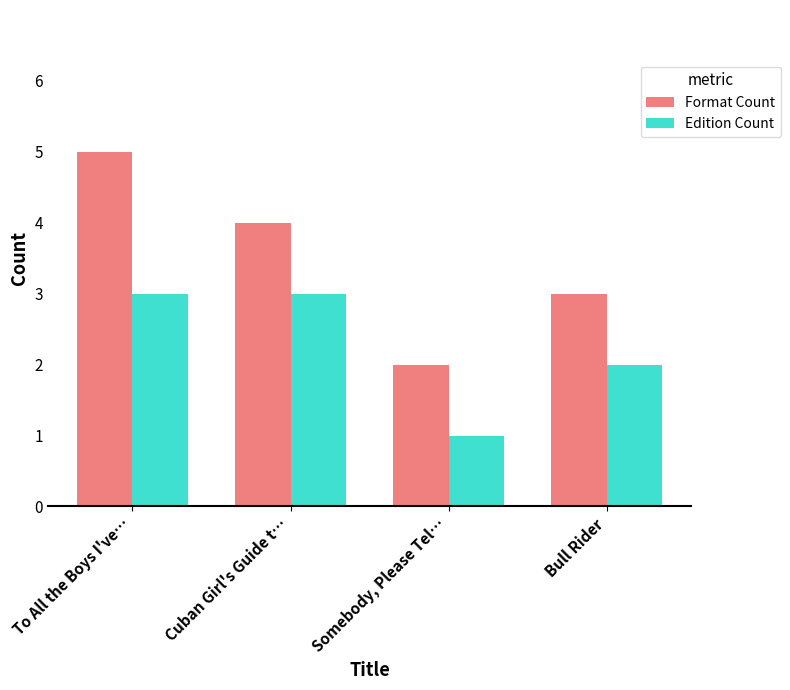

What is the minimum value shown in the chart?

1